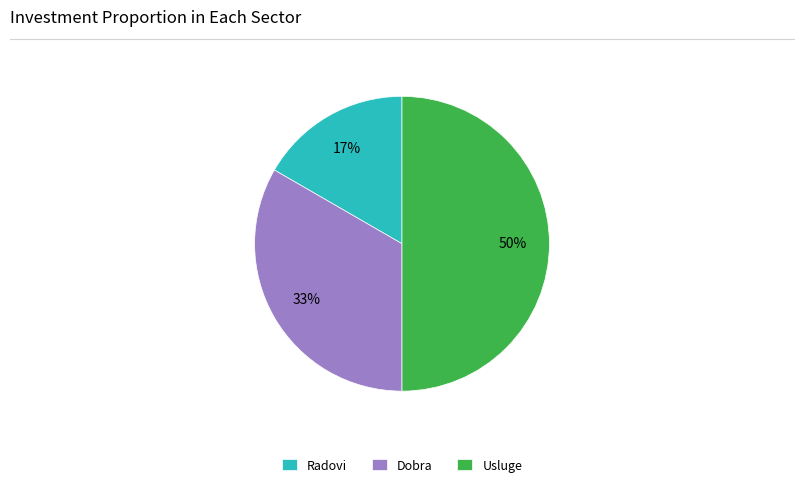

True or false: Dobra accounts for 33% of the total.

True